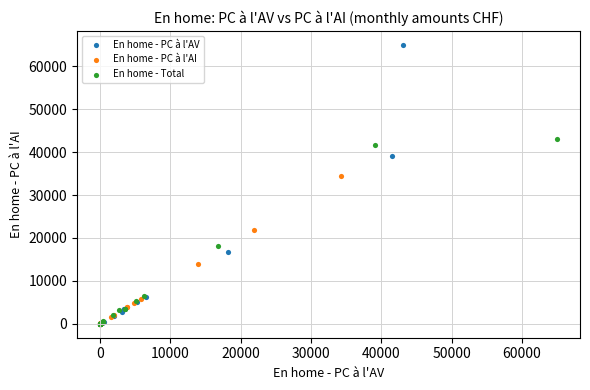

Which series has the largest Y range (max minus min)?

En home - PC à l'AV